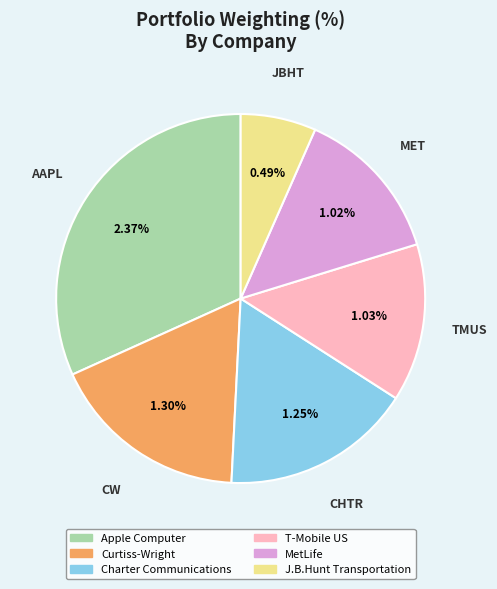

True or false: J.B.Hunt Transportation accounts for 7% of the total.

True